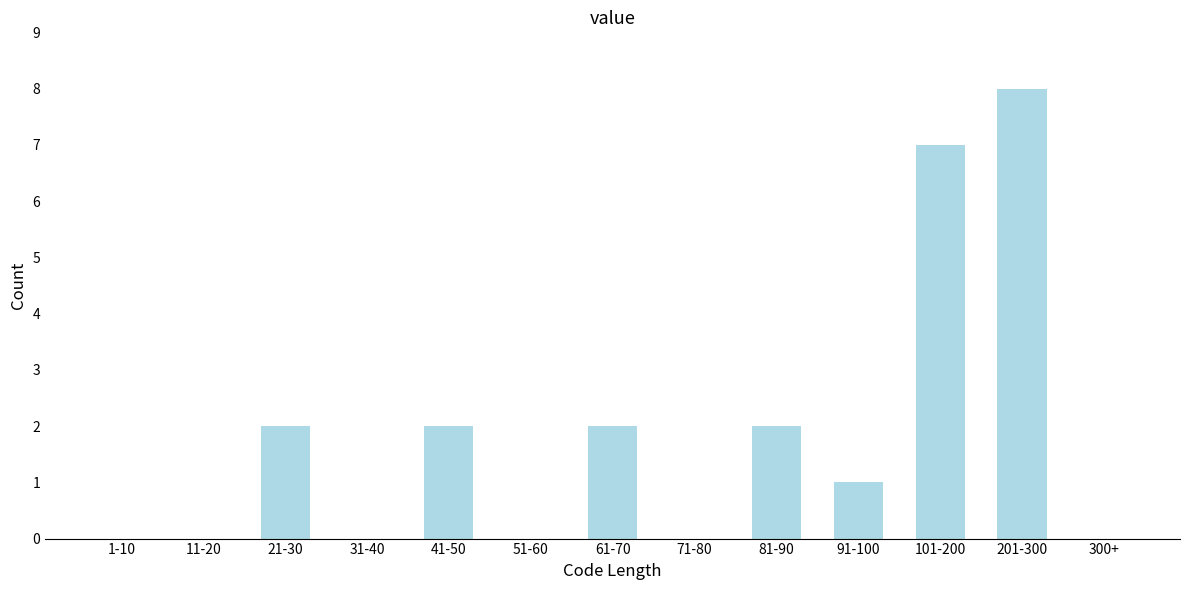

Reading left to right, transcribe all the data shown in this chart.

1-10=0	11-20=0	21-30=2	31-40=0	41-50=2	51-60=0	61-70=2	71-80=0	81-90=2	91-100=1	101-200=7	201-300=8	300+=0